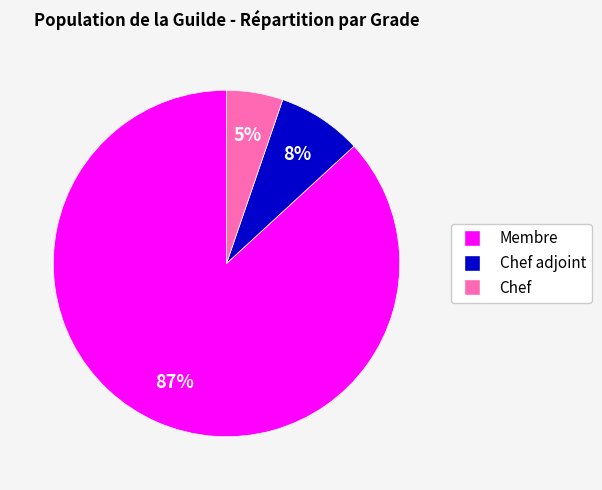

To the nearest percent, what is the average slice percentage?

33%